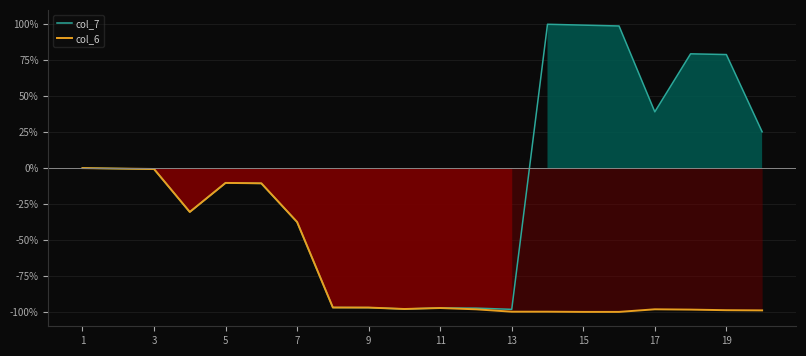

How many data points in col_6 are less than -97?

11